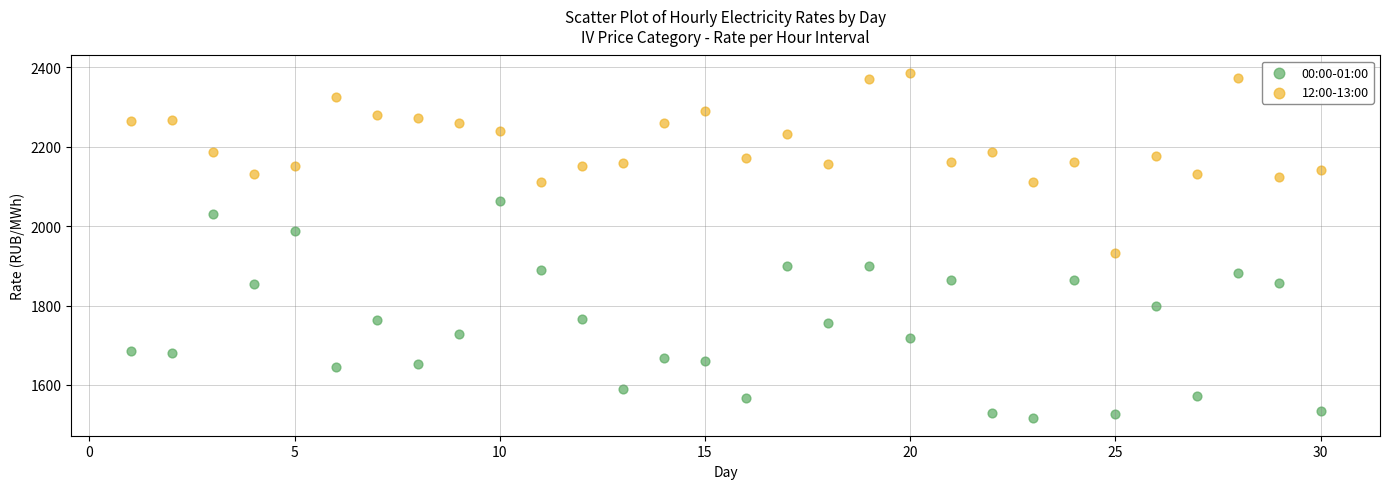

In the 00:00-01:00 series, what Y value is closest to 1789?

1798.8